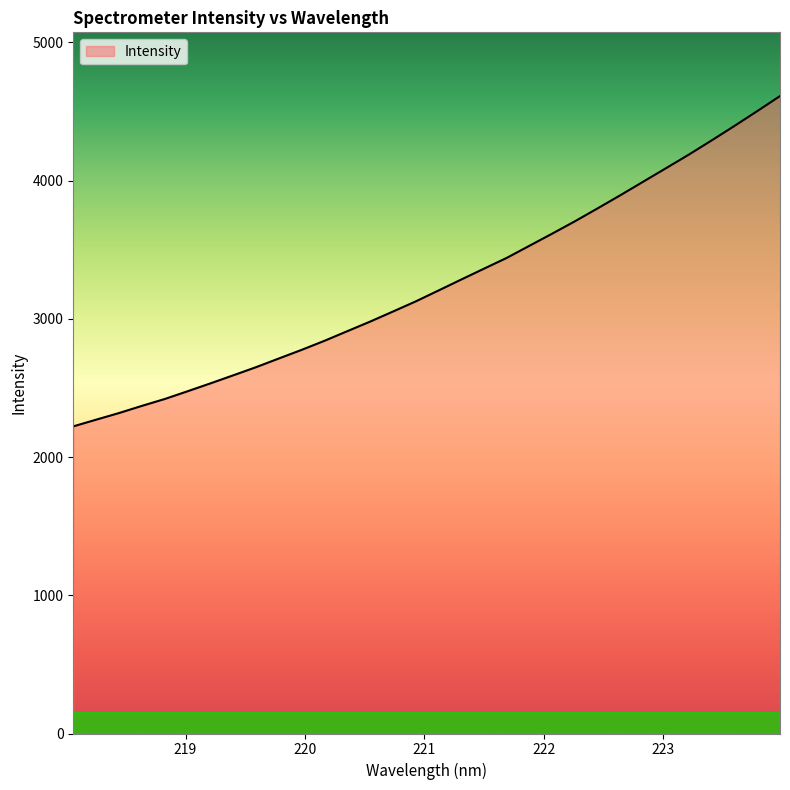

What is the difference between the maximum and minimum values?

2389.4